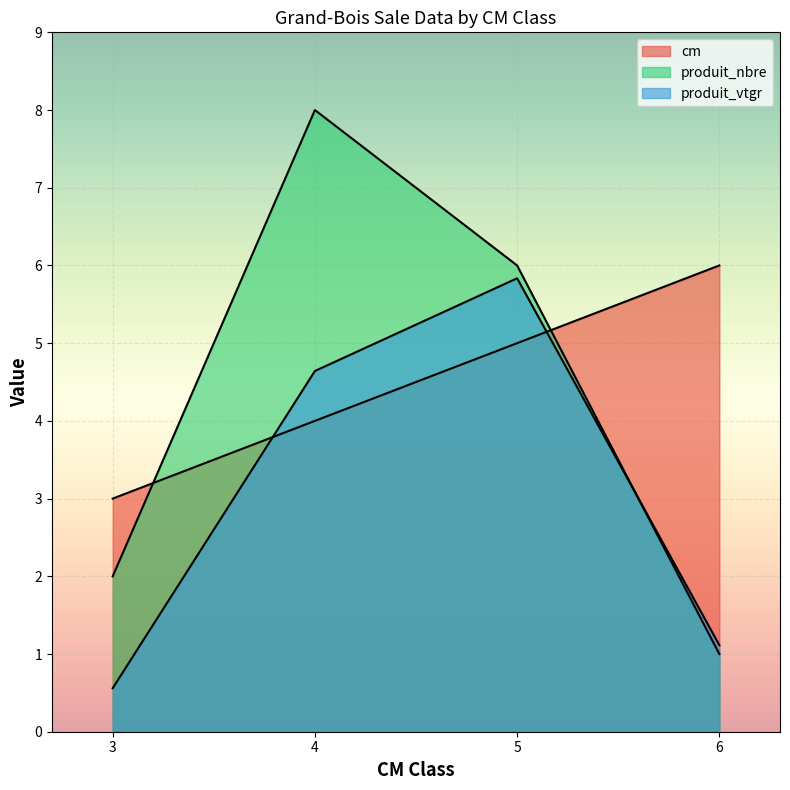

List the labels in order of cm value, largest first.

6, 5, 4, 3